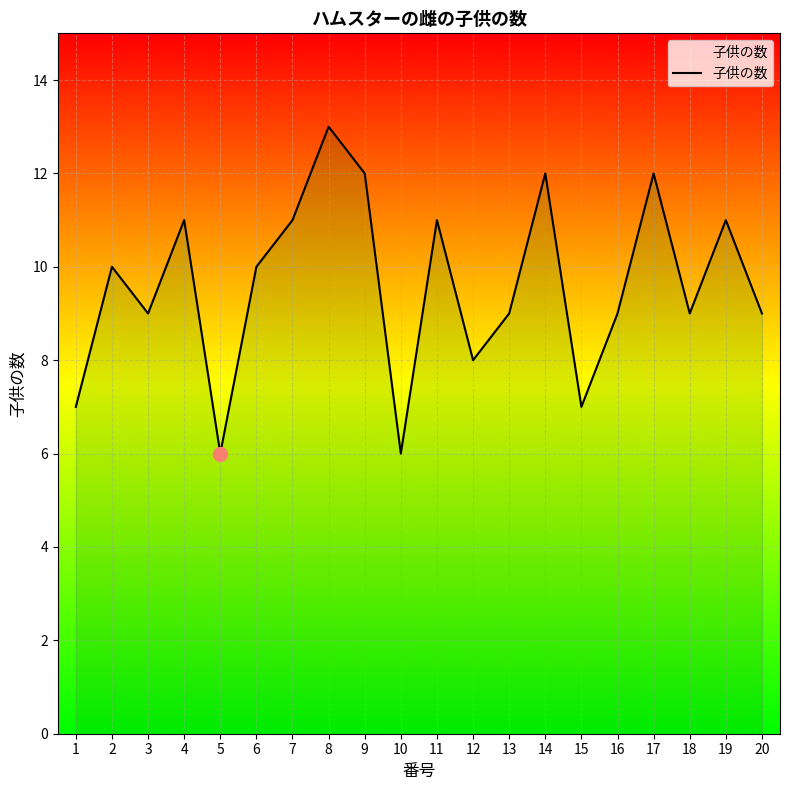

What is the difference between the maximum and minimum values?

7